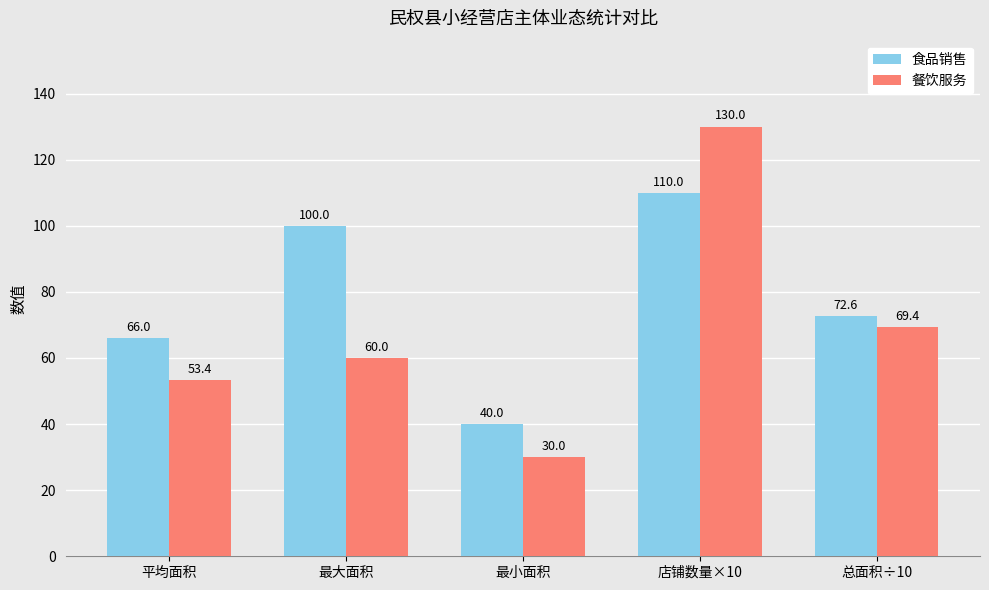

How many bars are there in total?

10